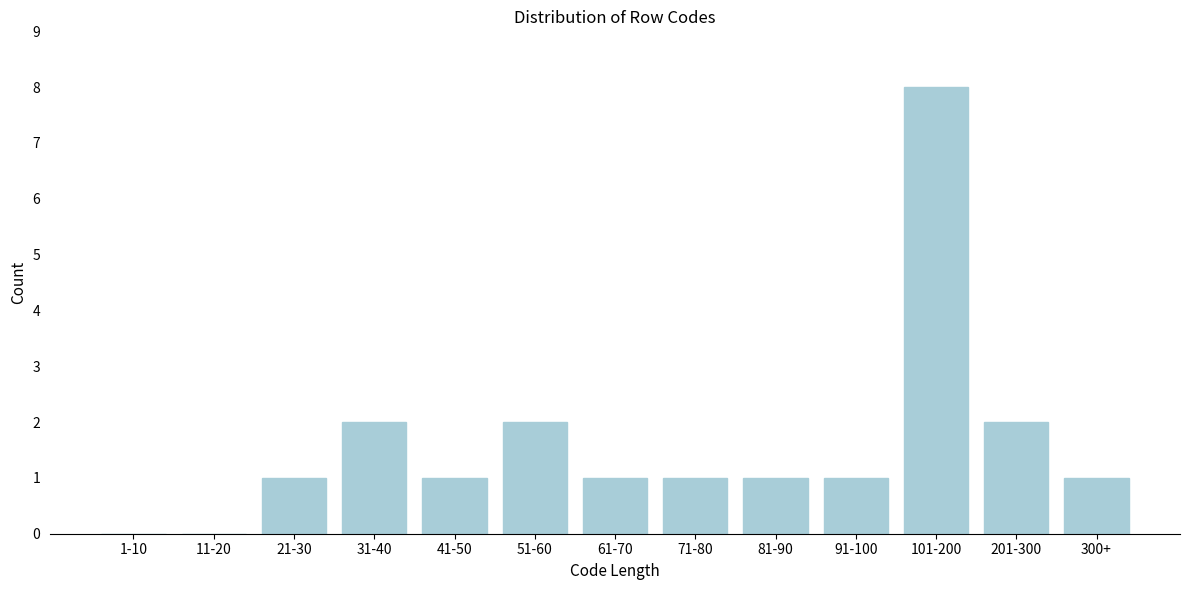

Reading left to right, extract all data points from this chart.

1-10=0	11-20=0	21-30=1	31-40=2	41-50=1	51-60=2	61-70=1	71-80=1	81-90=1	91-100=1	101-200=8	201-300=2	300+=1